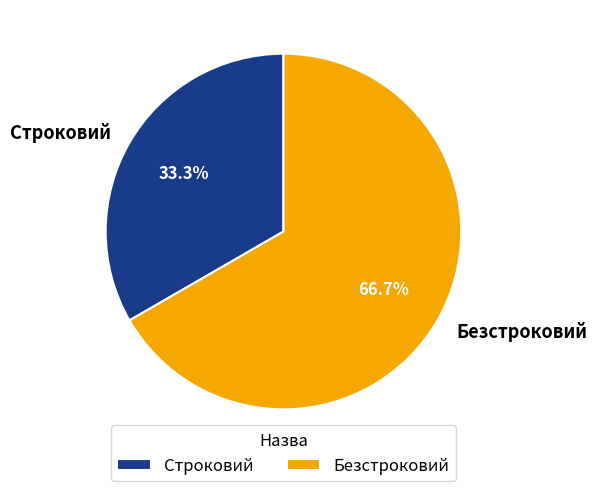

Count the number of slices in the pie.

2